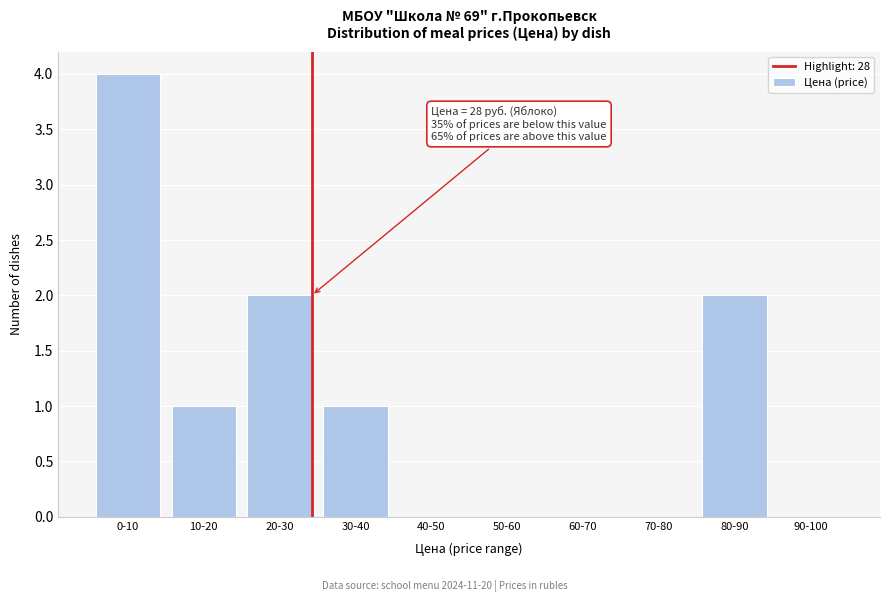

Reading left to right, list all the values displayed in this chart.

0-10=4	10-20=1	20-30=2	30-40=1	40-50=0	50-60=0	60-70=0	70-80=0	80-90=2	90-100=0